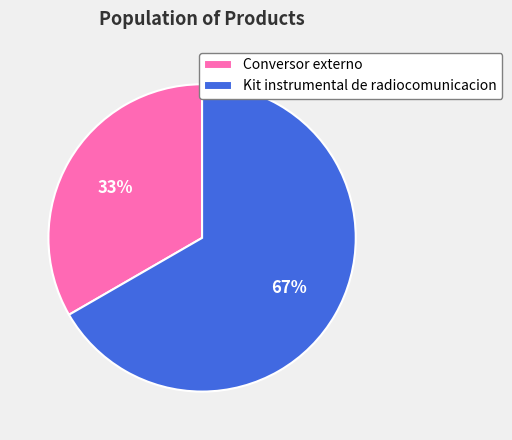

How many segments does this pie chart have?

2